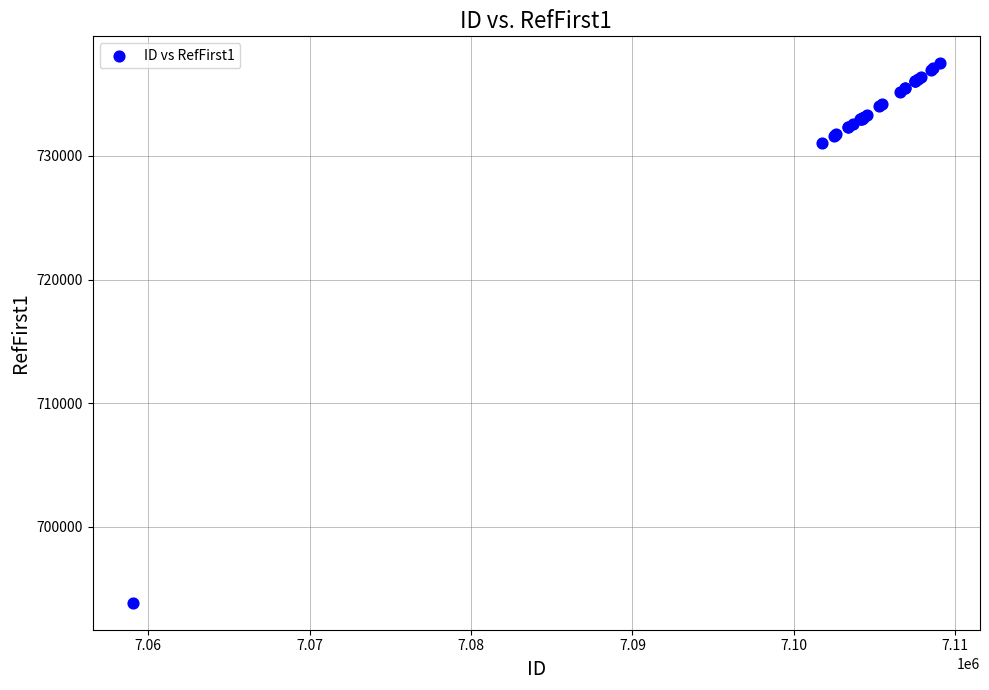

What Y value in the scatter plot is closest to 715671?

731001